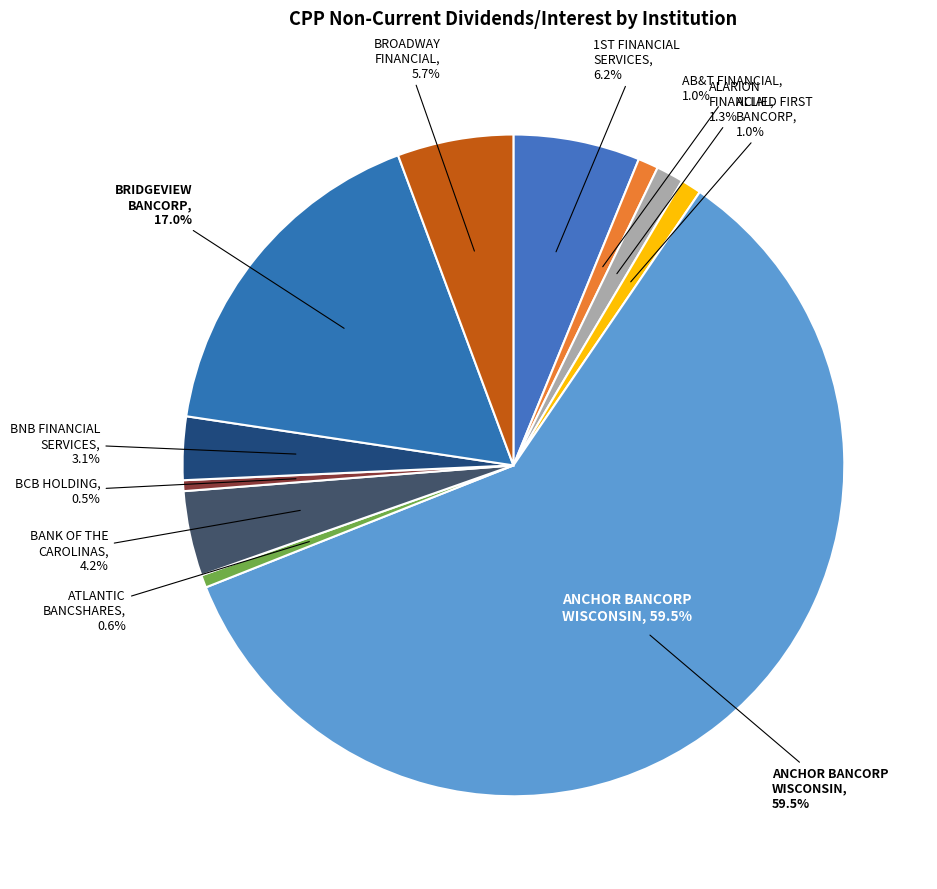

Does any single category account for the majority?

Yes